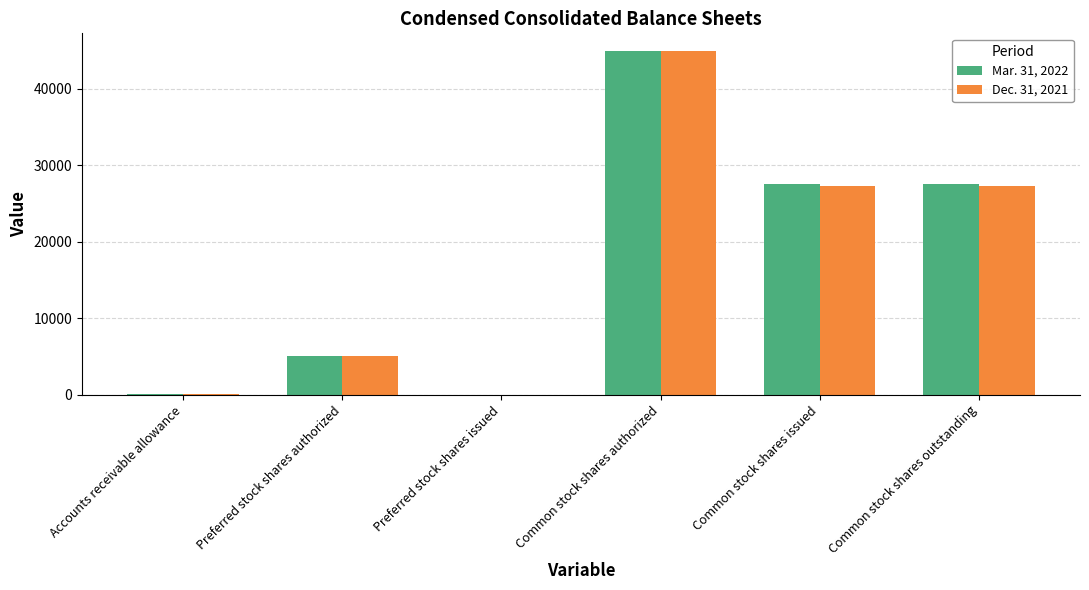

Between Preferred stock shares authorized and Common stock shares issued, which series saw the biggest shift?

Mar. 31, 2022